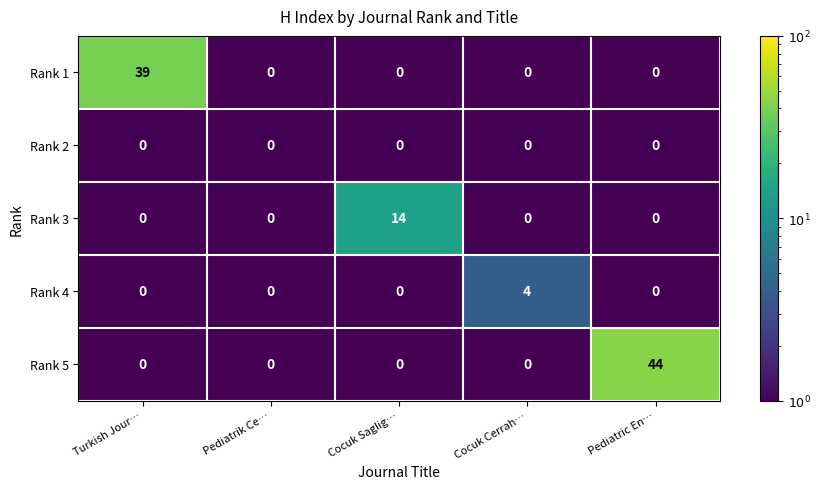

Which series has the widest spread of values?

Rank 5